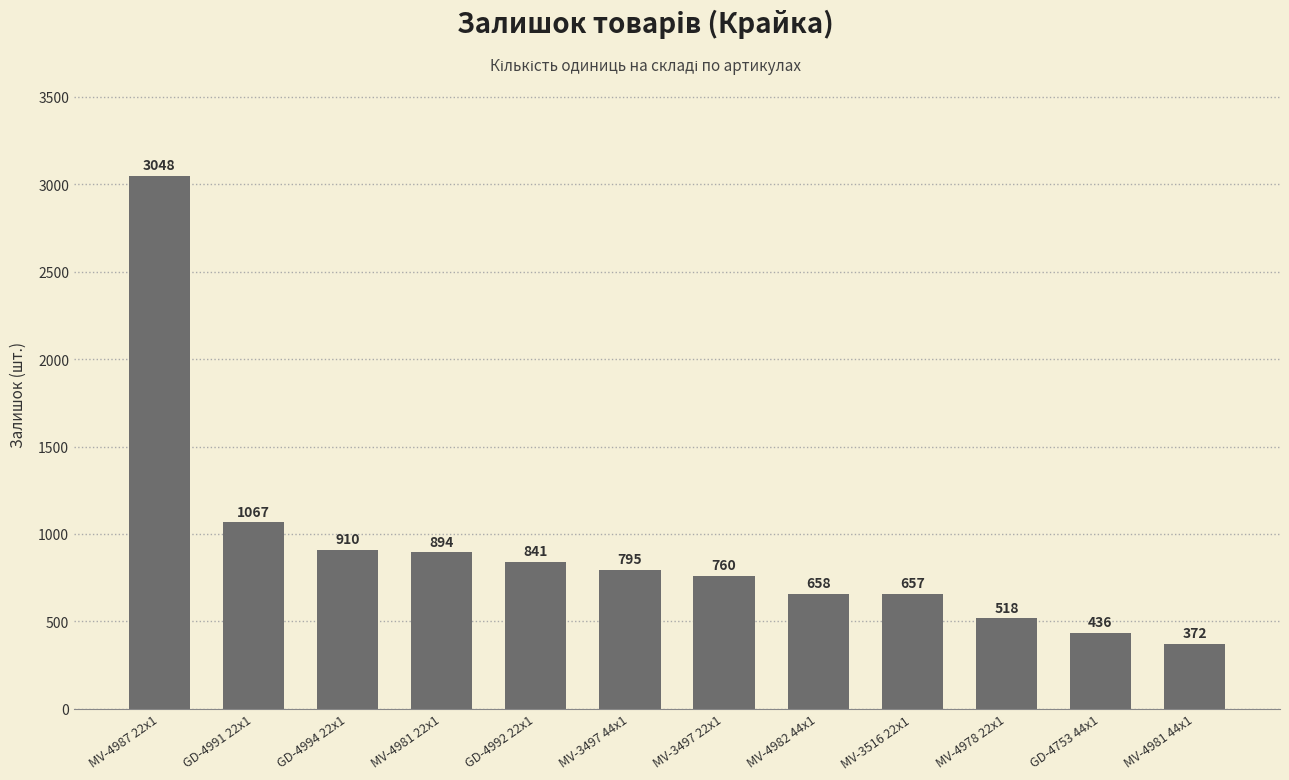

Reading left to right, extract all data points from this chart.

MV-4987 22x1=3048	GD-4991 22x1=1067	GD-4994 22x1=910	MV-4981 22x1=894	GD-4992 22x1=841	MV-3497 44x1=795	MV-3497 22x1=760	MV-4982 44x1=658	MV-3516 22x1=657	MV-4978 22x1=518	GD-4753 44x1=436	MV-4981 44x1=372